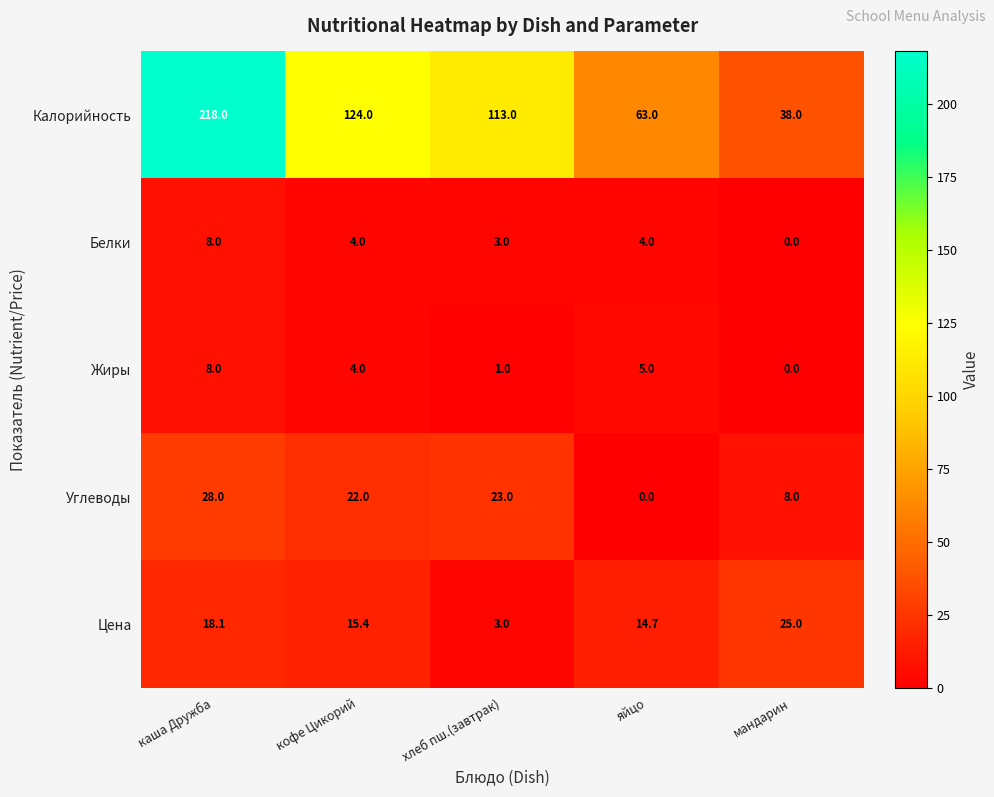

Is it true that Углеводы equals 0.0 at яйцо?

True